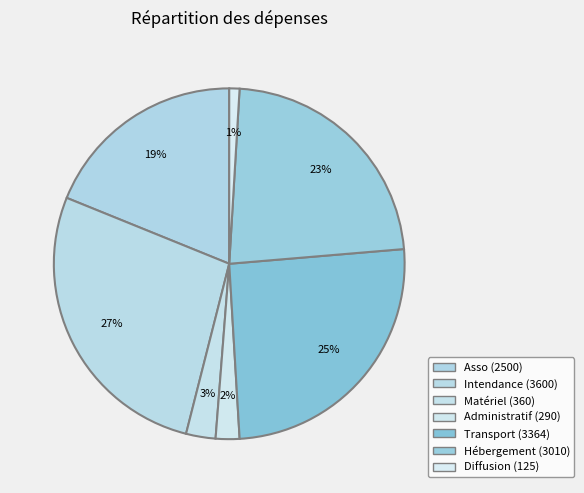

To the nearest percent, what portion does Diffusion represent?

1%